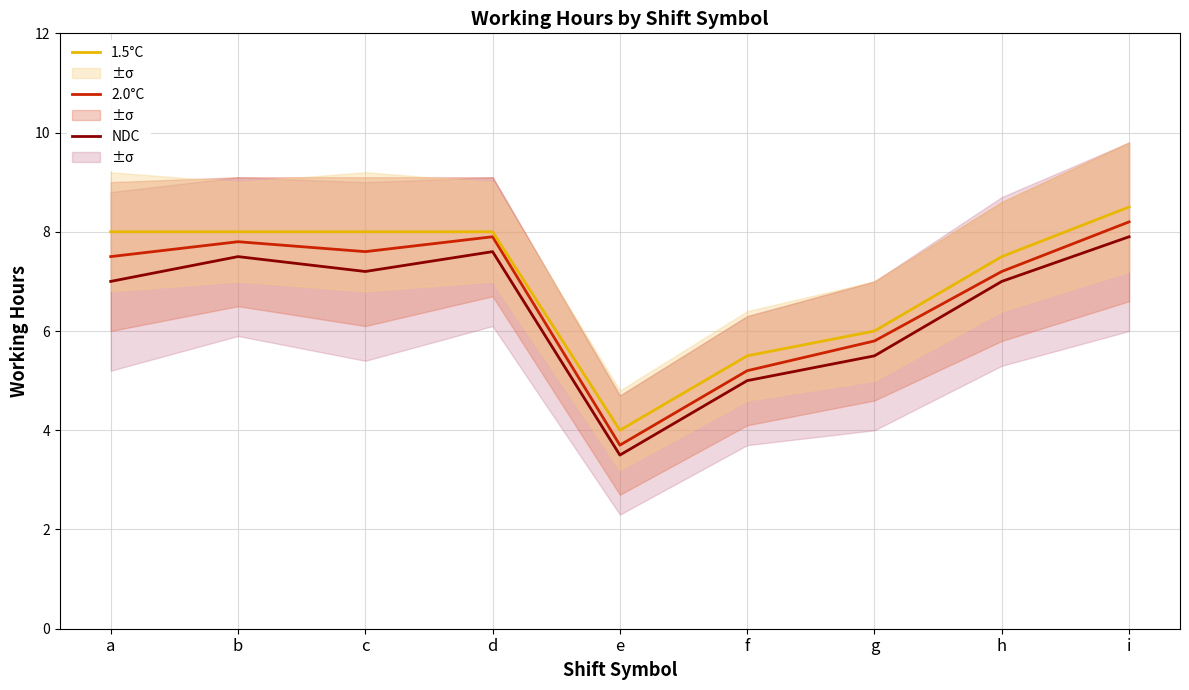

What is the value of the NDC point at the 2nd from the left?

7.5